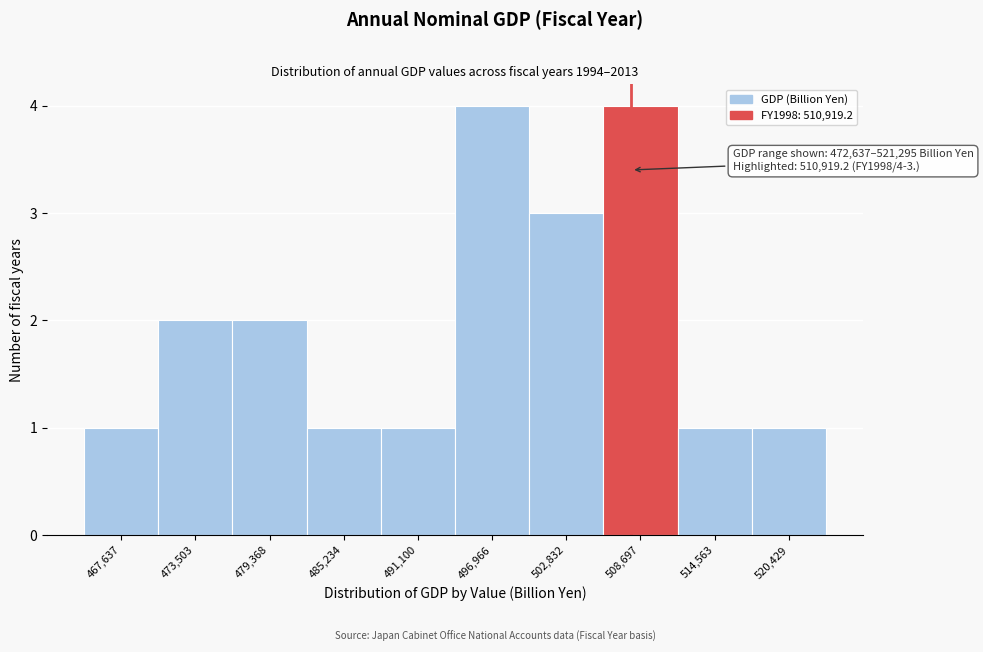

Reading left to right, transcribe all the data shown in this chart.

467,637=1	473,503=2	479,368=2	485,234=1	491,100=1	496,966=4	502,832=3	508,697=4	514,563=1	520,429=1